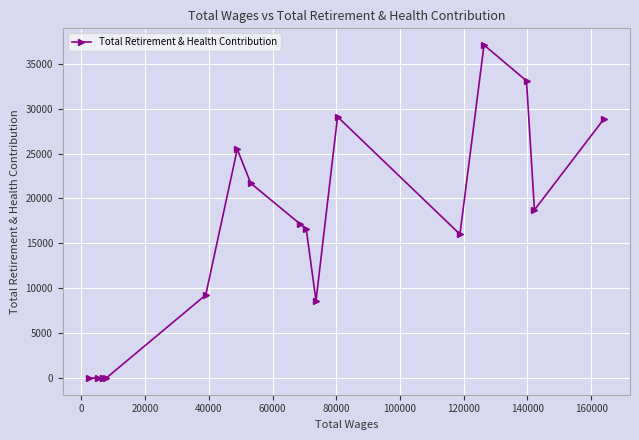

What is the sum of all values?

261643